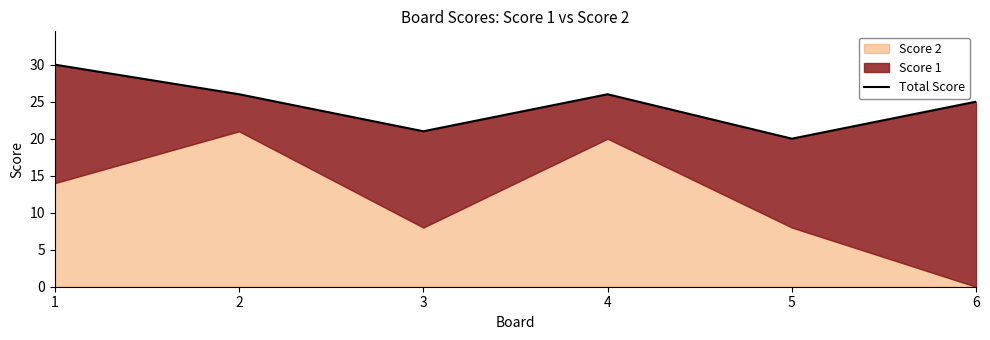

Approximately how many times larger is the value at 4 compared to 5?

1.3